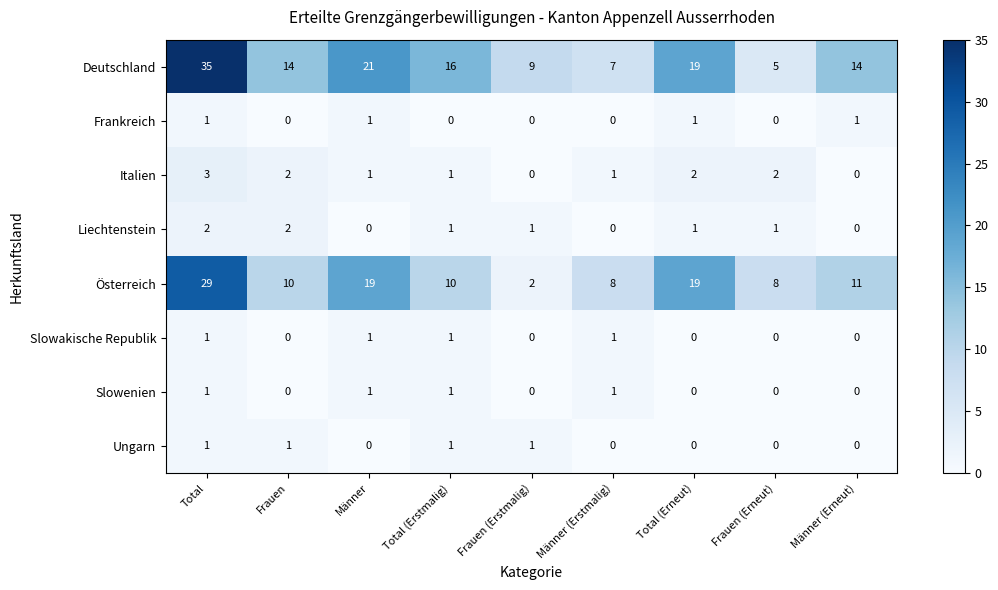

The value of Österreich at Männer (Erstmalig) is 8. True or false?

True